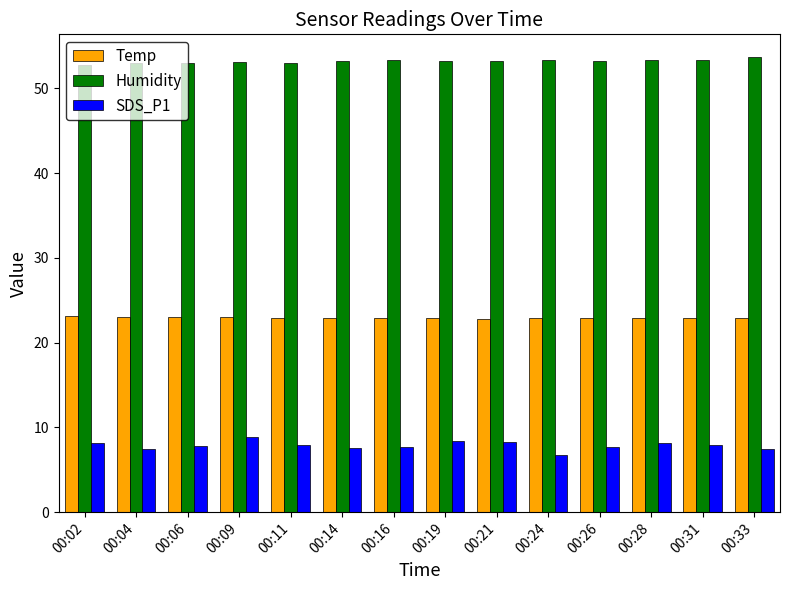

Which category has the lowest value across all series?

00:24